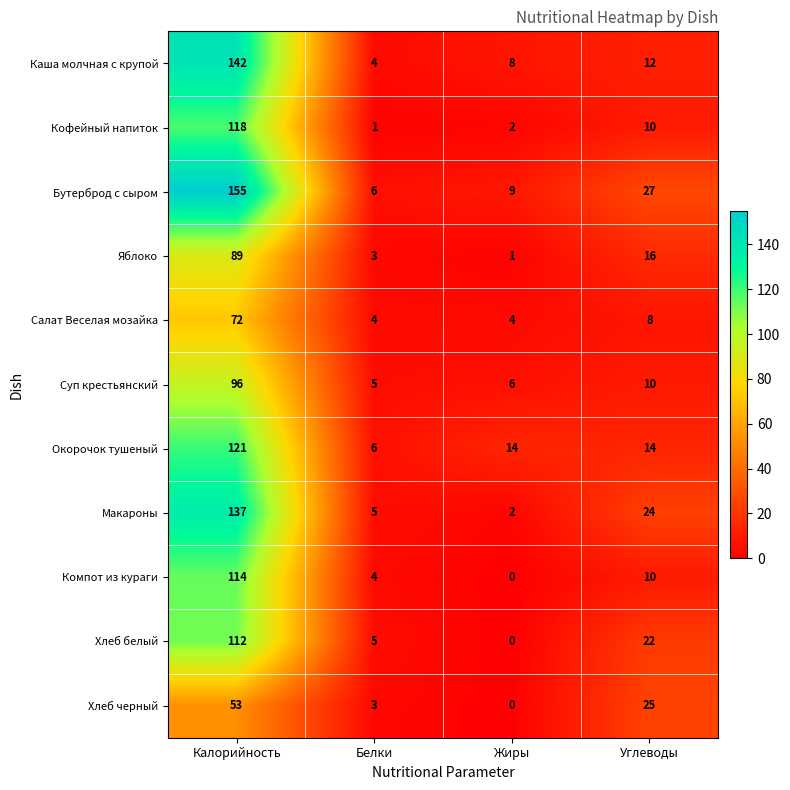

Count the number of categories in the chart.

4